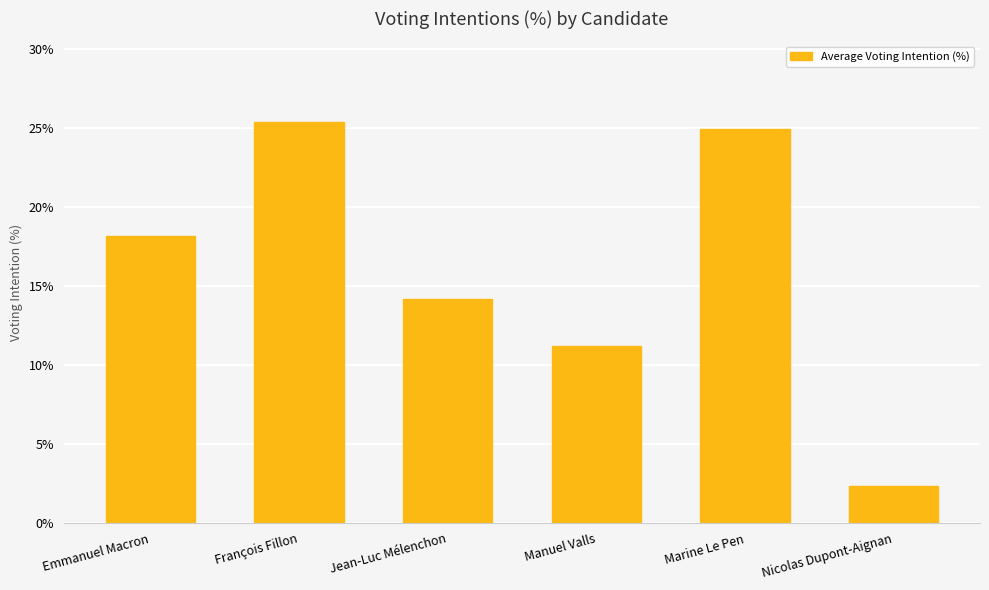

What is the difference between the maximum and minimum values?

23.1